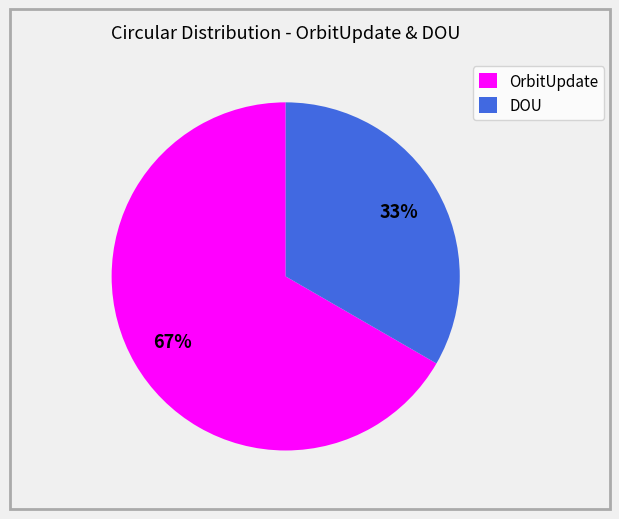

To the nearest percent, what is the average slice percentage?

50%